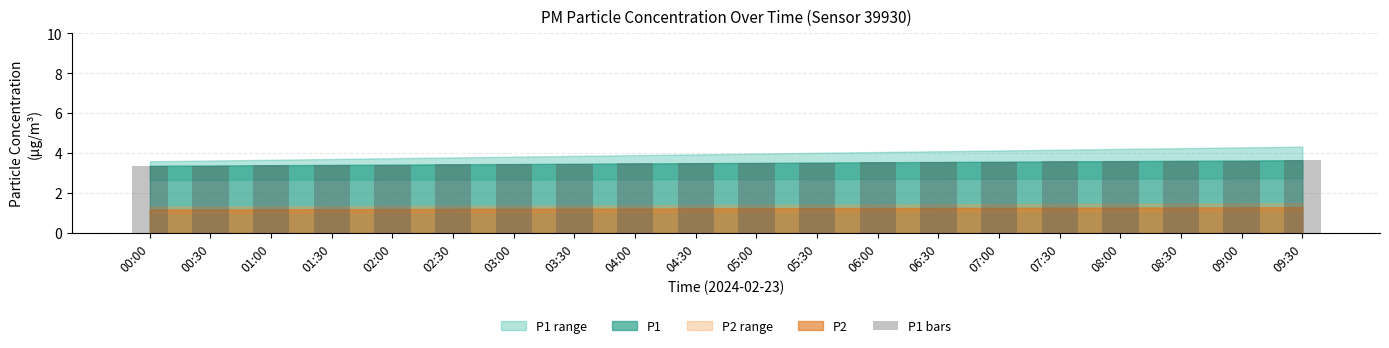

What is the maximum value shown in the chart?

3.6